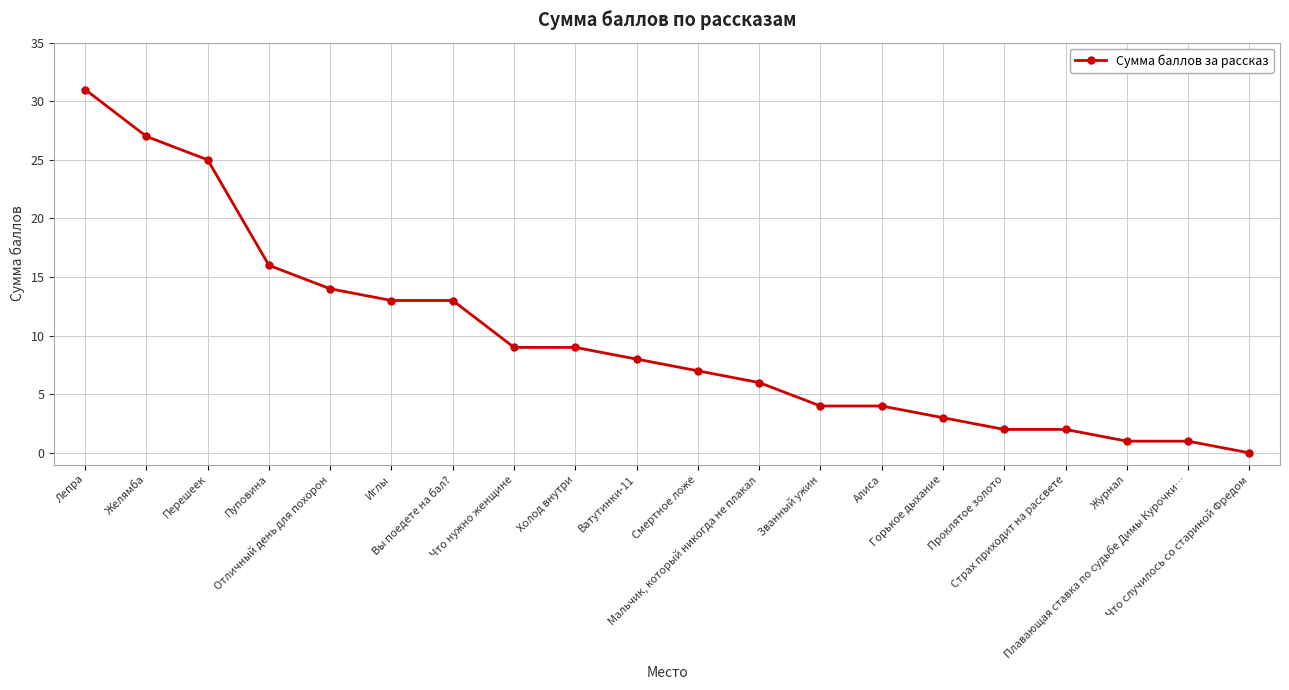

What is the change in value from Холод внутри to Что случилось со стариной Фредом?

-9